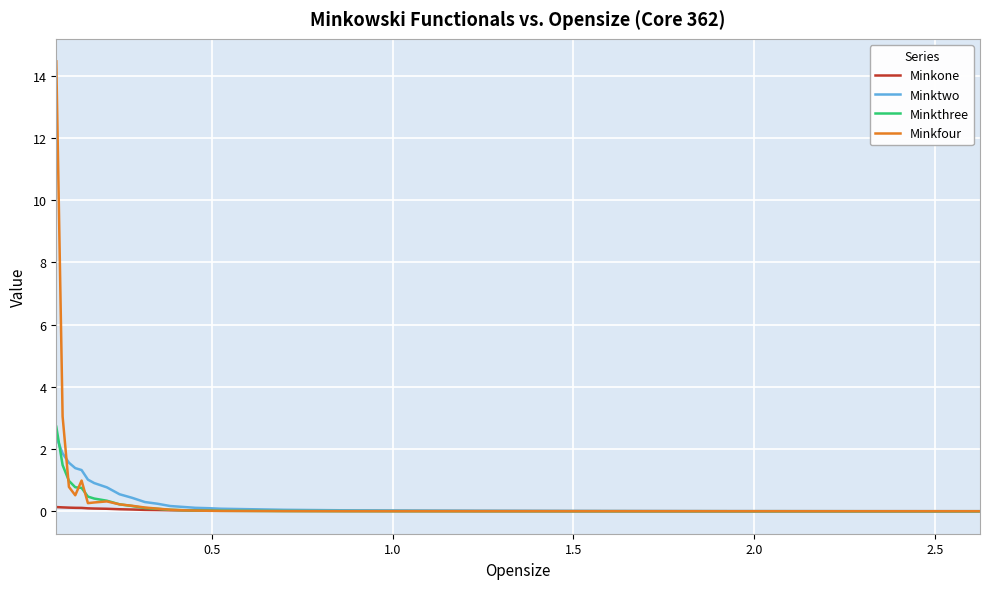

What are all the series names shown in the legend?

Minkone, Minktwo, Minkthree, Minkfour